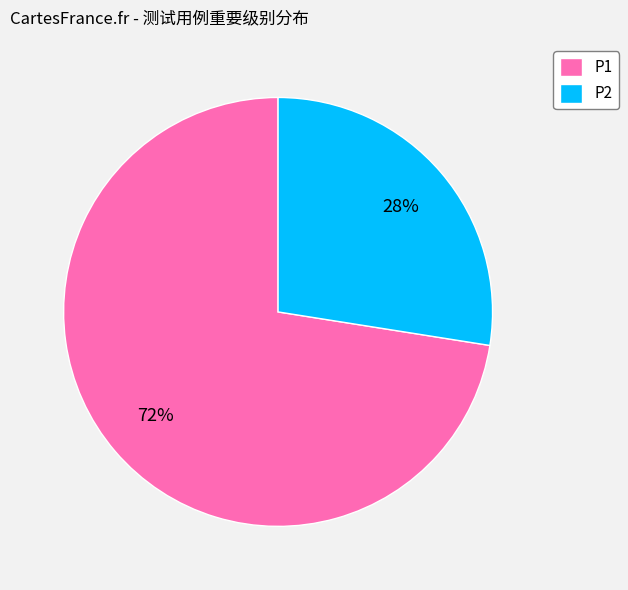

Is it true that P1 is 72% of the pie?

True